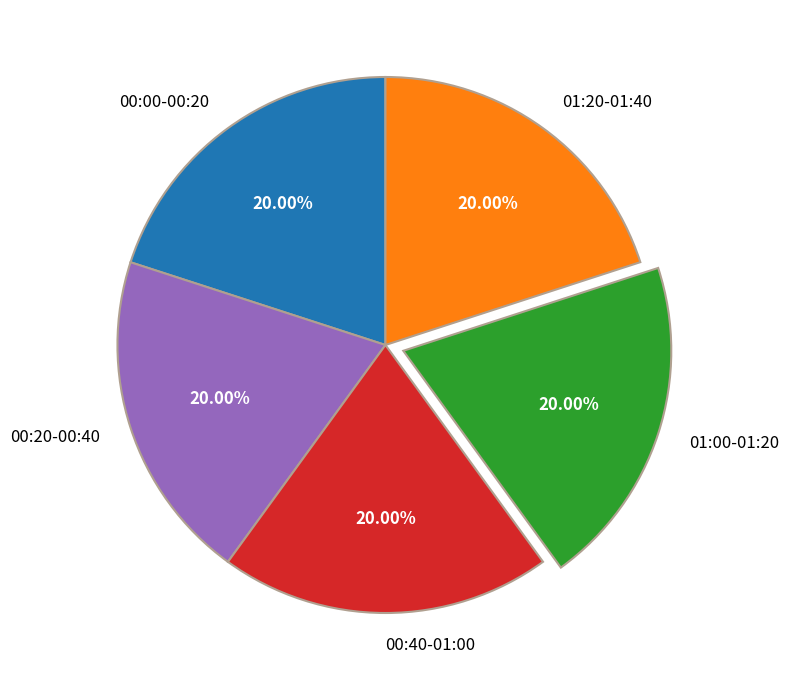

Count the number of slices in the pie.

5